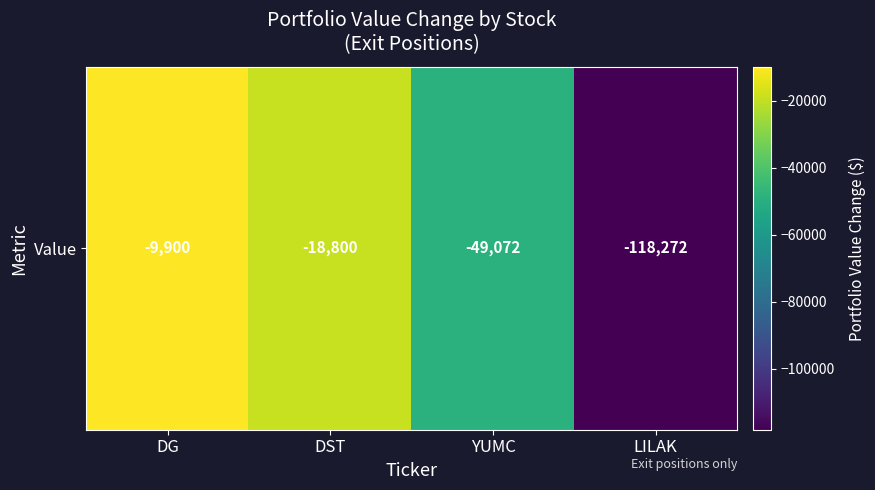

The value at YUMC is -15981. True or false?

False